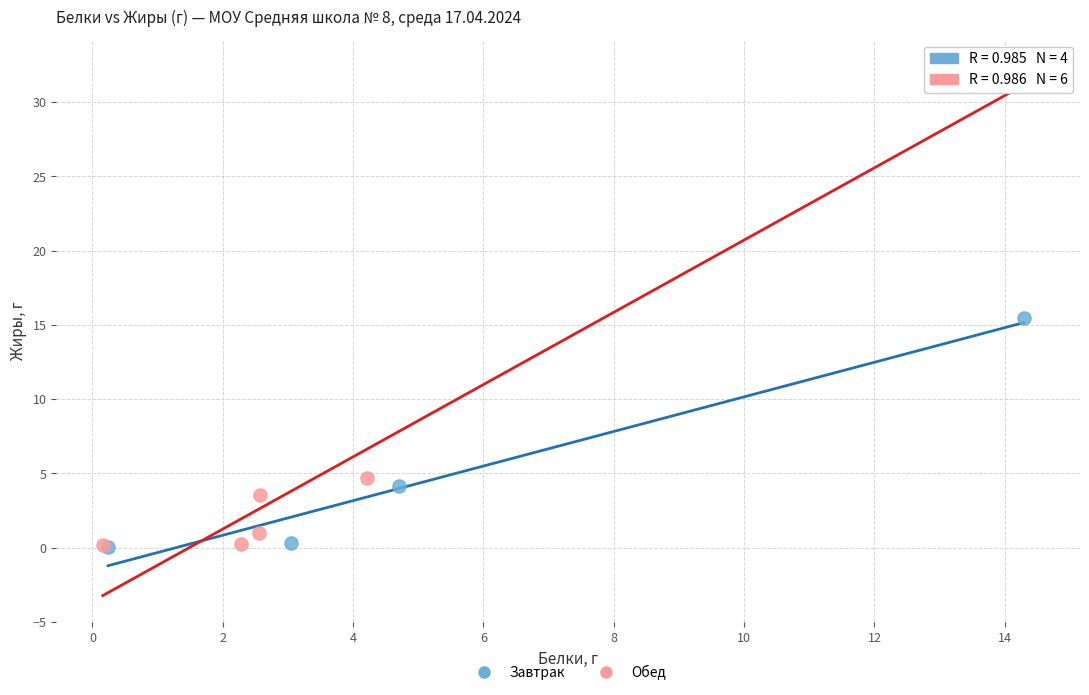

Which series has the largest Y range (max minus min)?

Обед